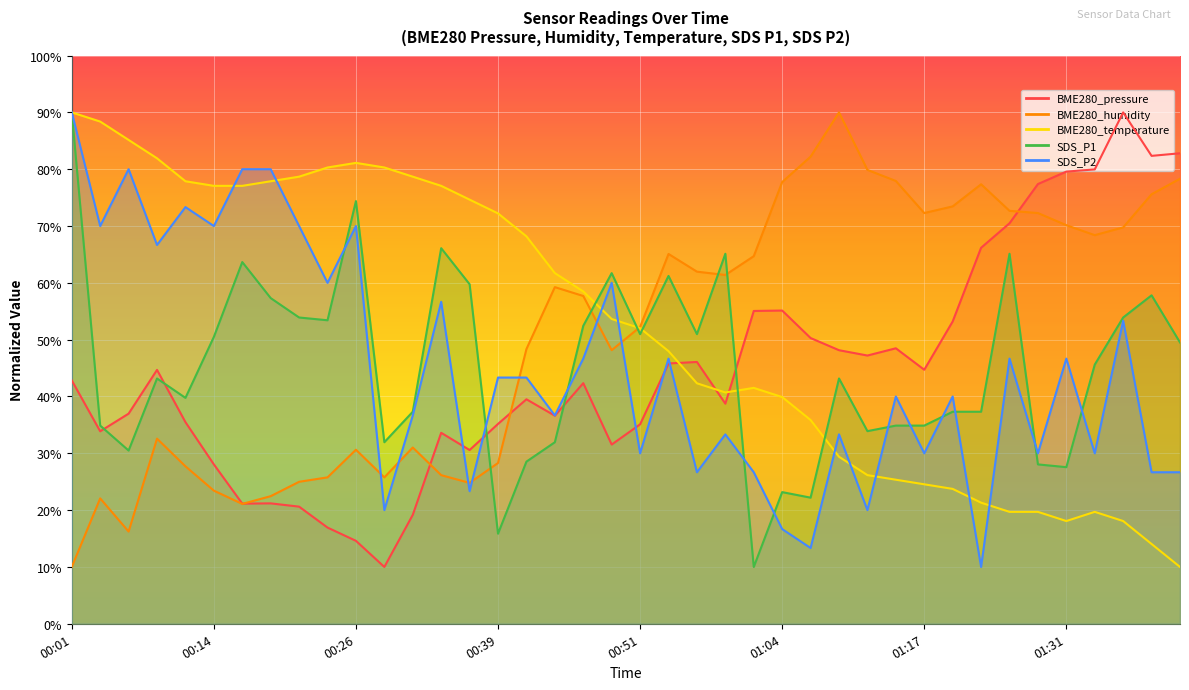

Which series ends up on top after the final intersection of SDS_P2 and BME280_pressure?

BME280_pressure